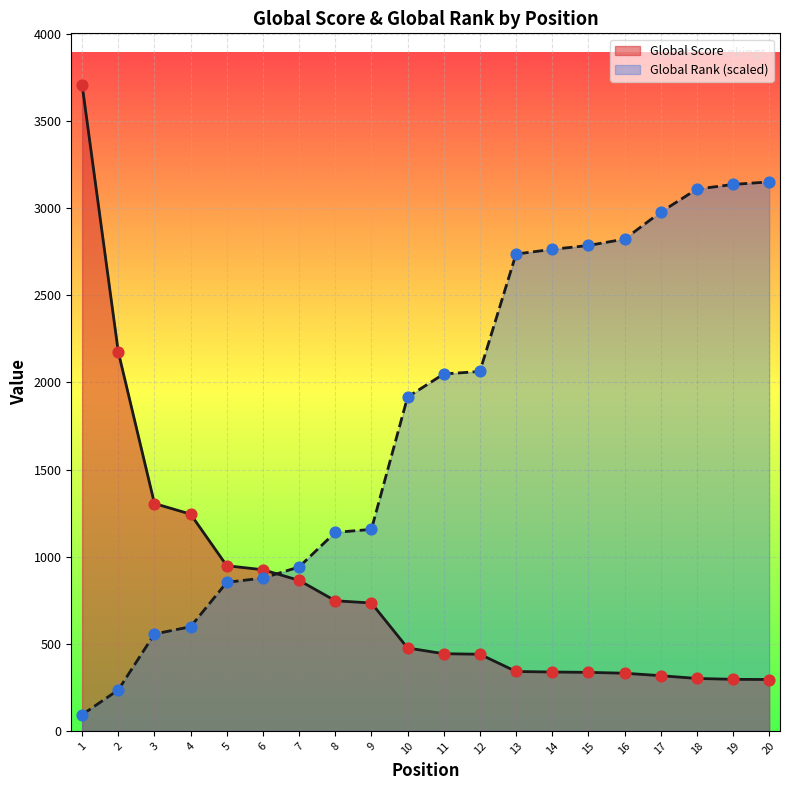

Which series has the largest total across all categories?

Global Rank (scaled)